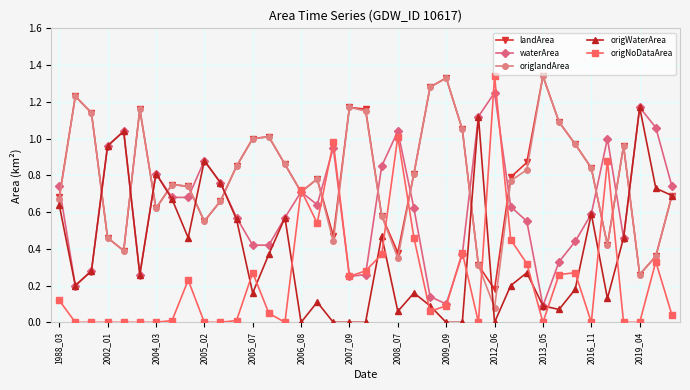

True or false: origWaterArea has more than 0 points higher than both neighbors.

True